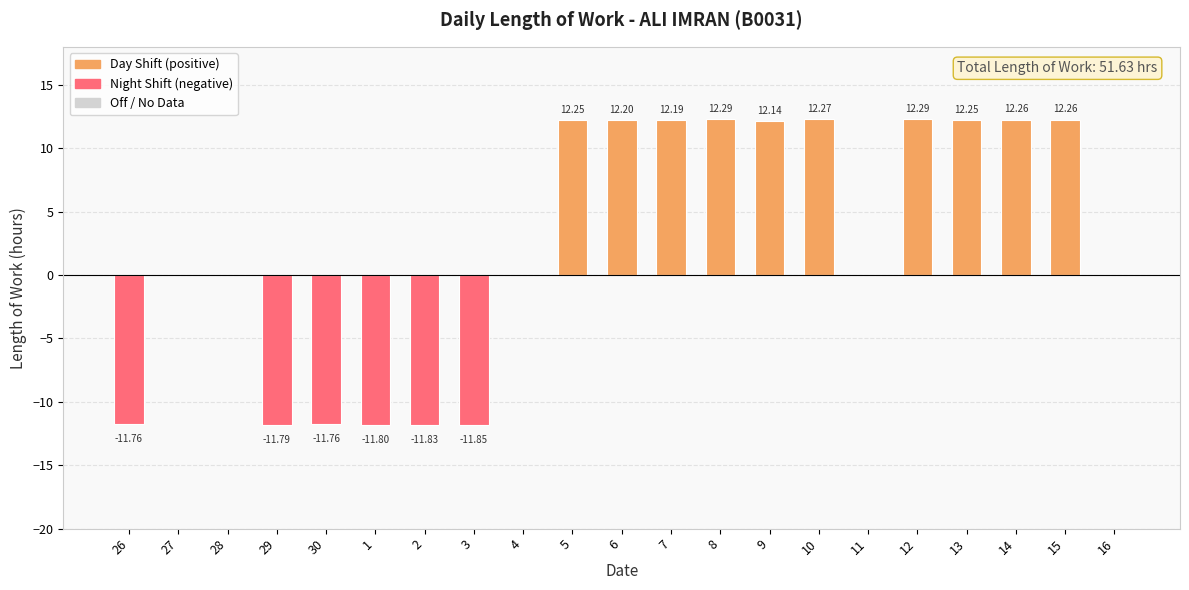

What is the sum of the values at 27 and 30?

-11.8